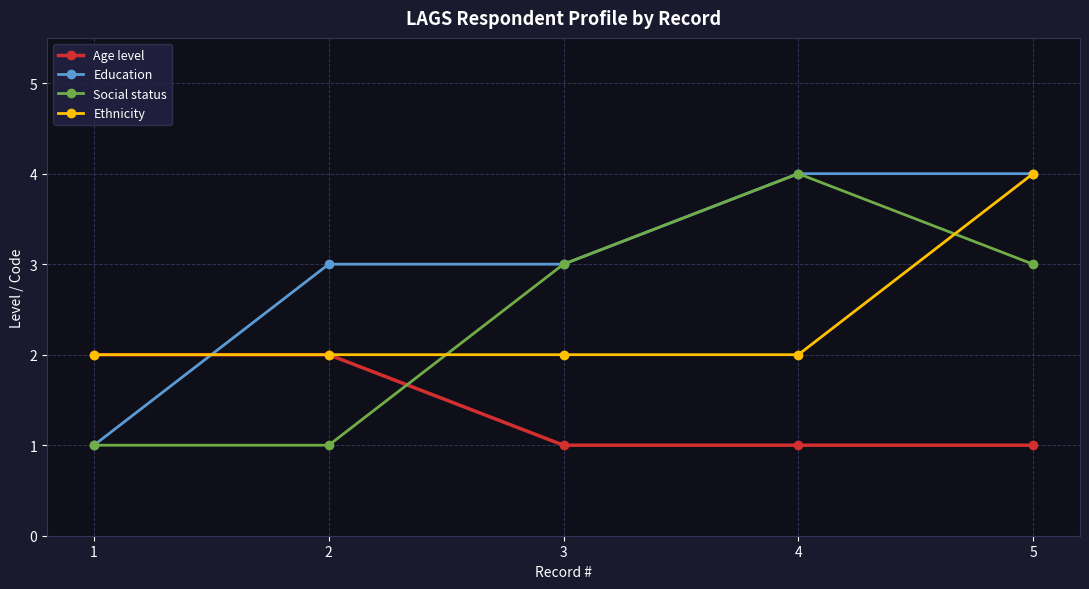

After their last crossing, which series has the higher values: Social status or Age level?

Social status